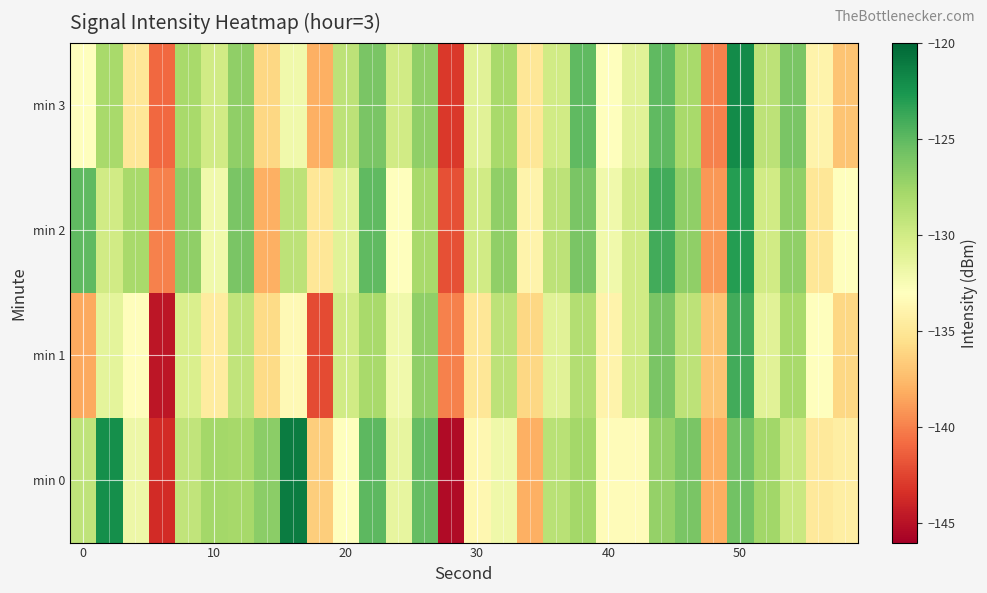

Which series has the widest spread of values?

min 0